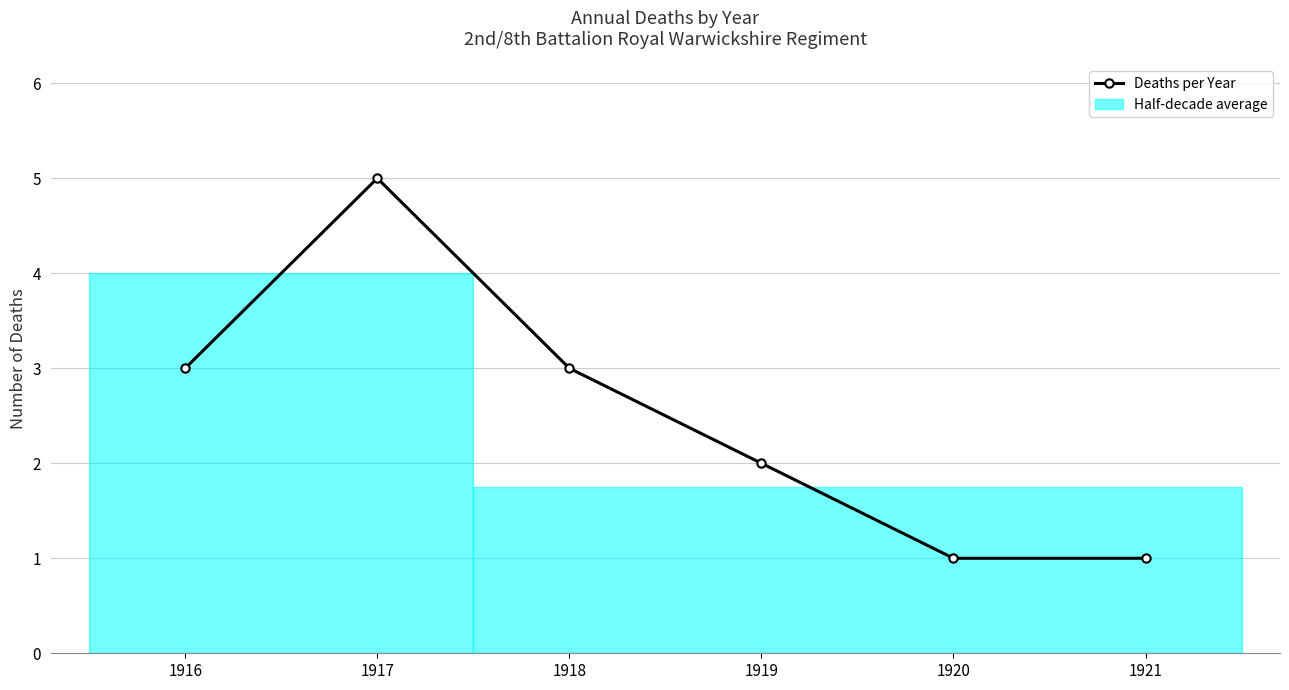

Reading right to left, extract all data points from this chart.

1	1	2	3	5	3